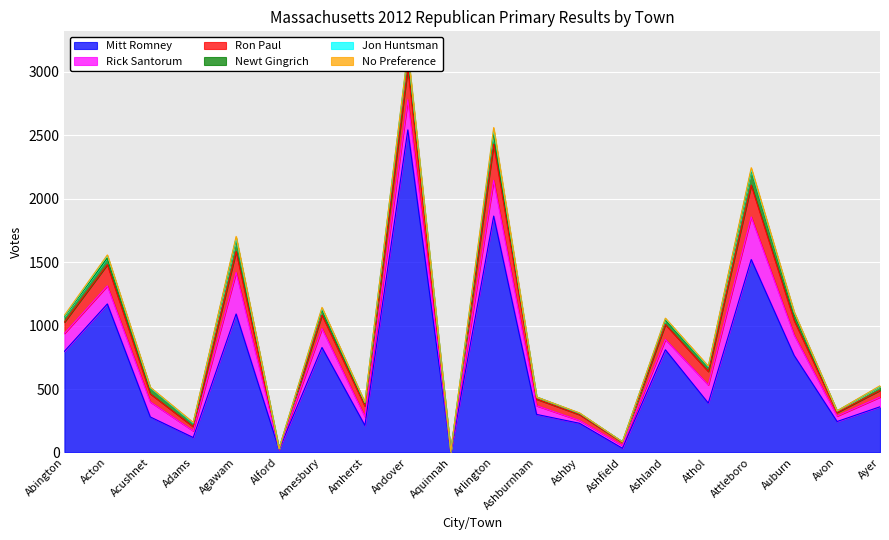

At which label is Rick Santorum closest to 168?

Auburn